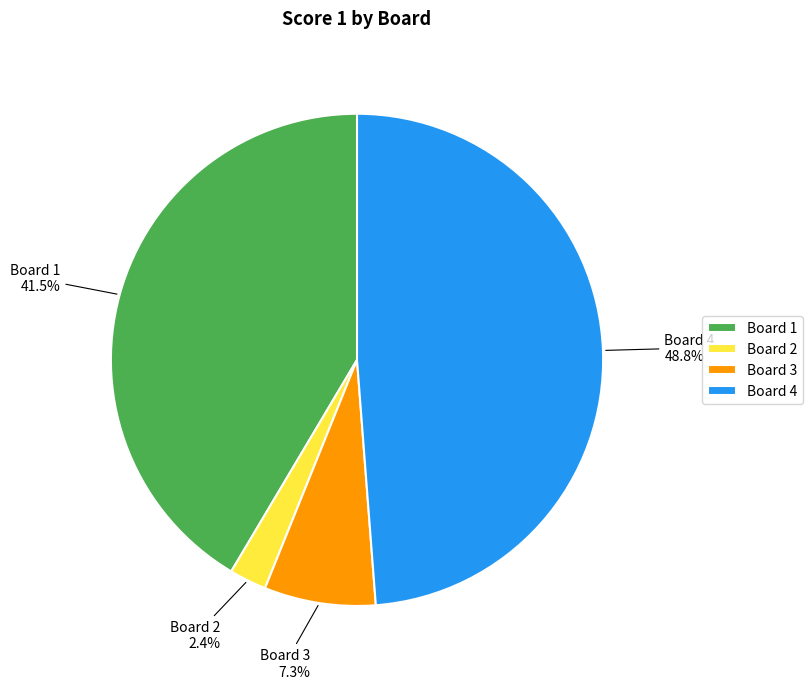

Rank the categories by value from highest to lowest.

Board 4, Board 1, Board 3, Board 2